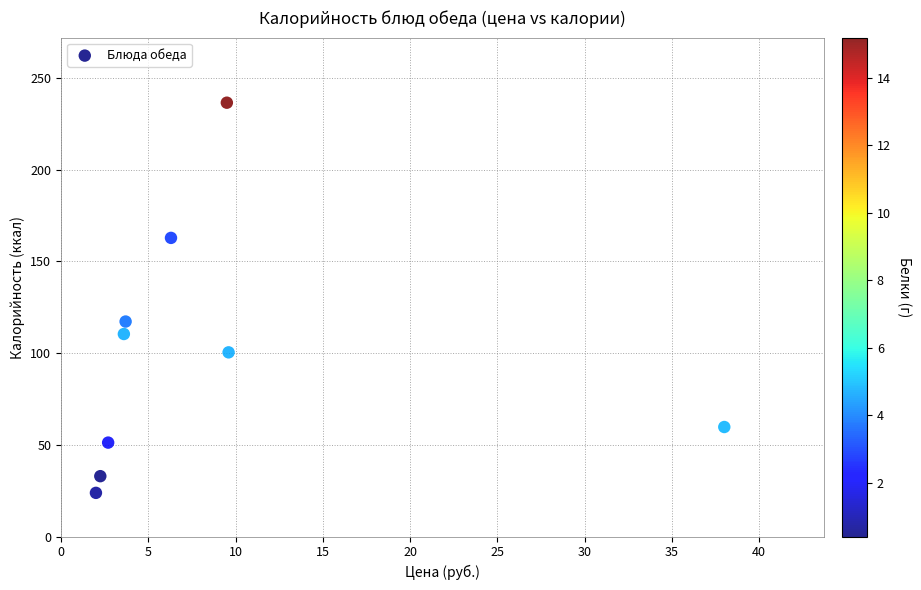

What is the range of Y values (max minus min)?

212.7